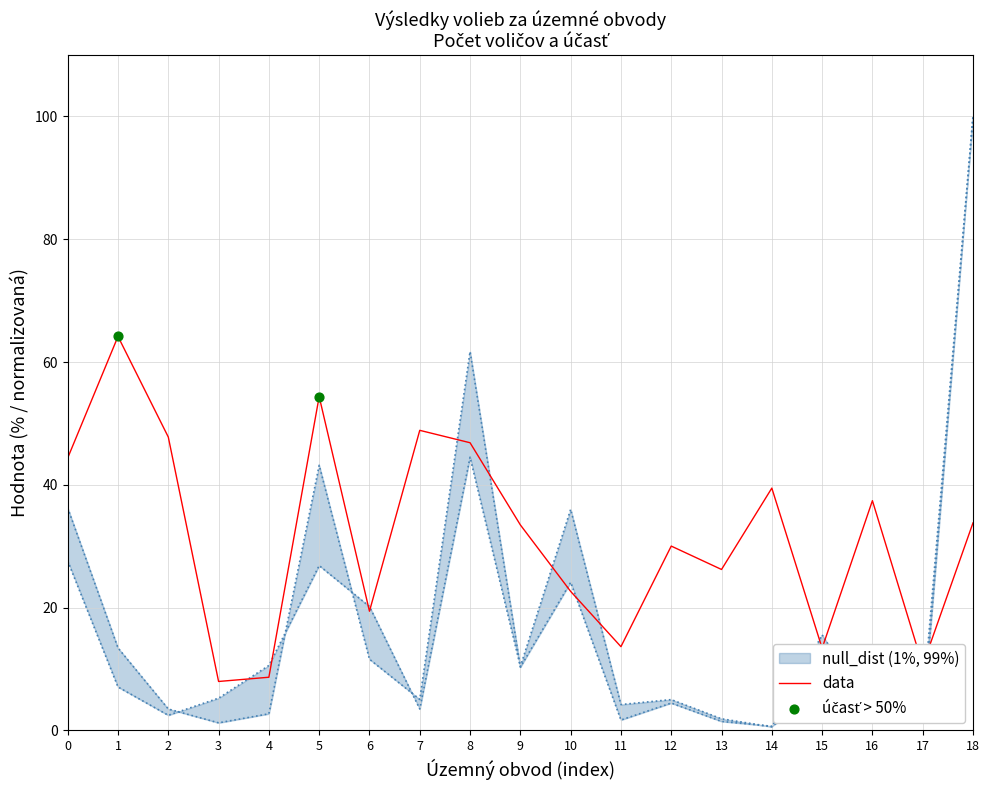

What is the highest value of the data series?

64.2